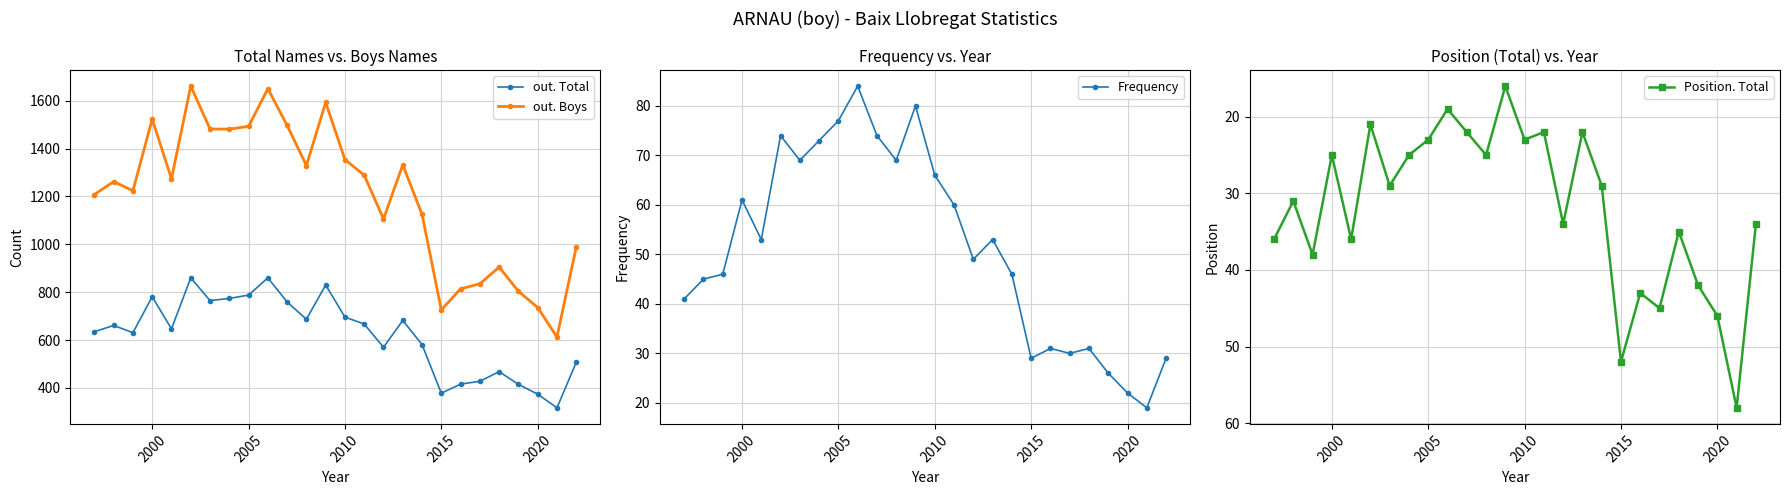

How many interior local peaks does the Position. Total series have?

9